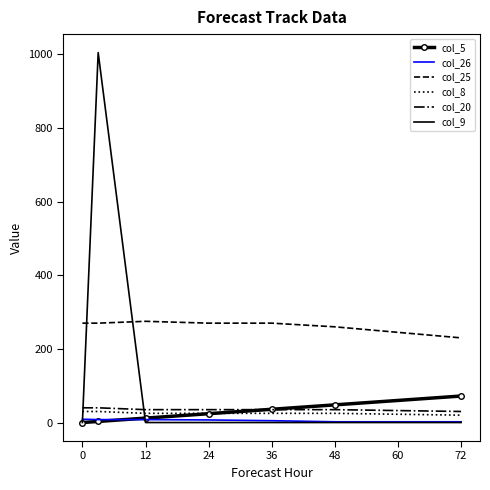

How many col_26 values are between 2 and 8?

6